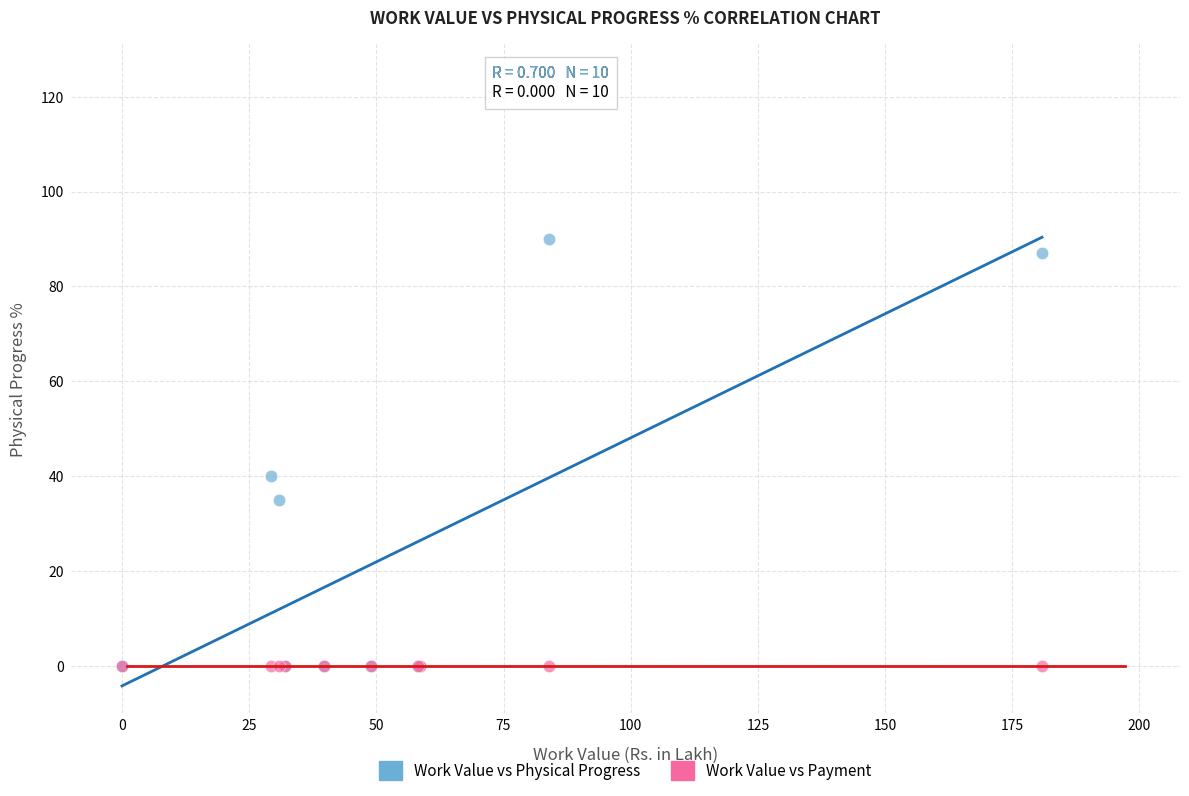

In the Work Value vs Physical Progress series, what Y value is closest to 45?

40